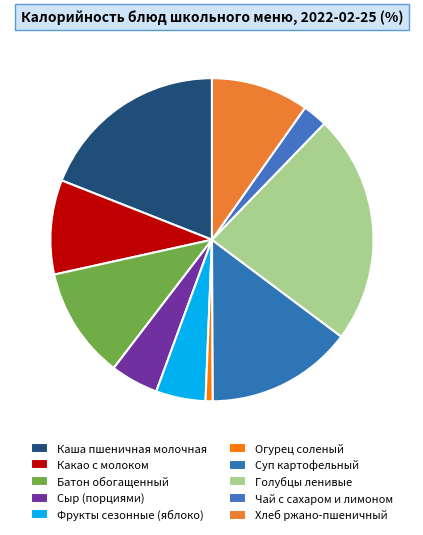

Rank the categories by value from lowest to highest.

Огурец соленый, Чай с сахаром и лимоном, Сыр (порциями), Фрукты сезонные (яблоко), Какао с молоком, Хлеб ржано-пшеничный, Батон обогащенный, Суп картофельный, Каша пшеничная молочная, Голубцы ленивые